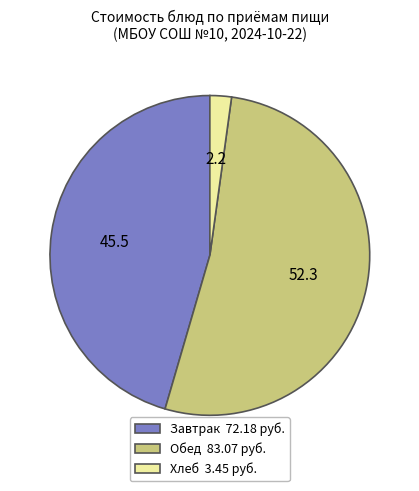

Approximately how many times larger is the value at Завтрак 72.18 руб. compared to Хлеб 3.45 руб.?

20.9